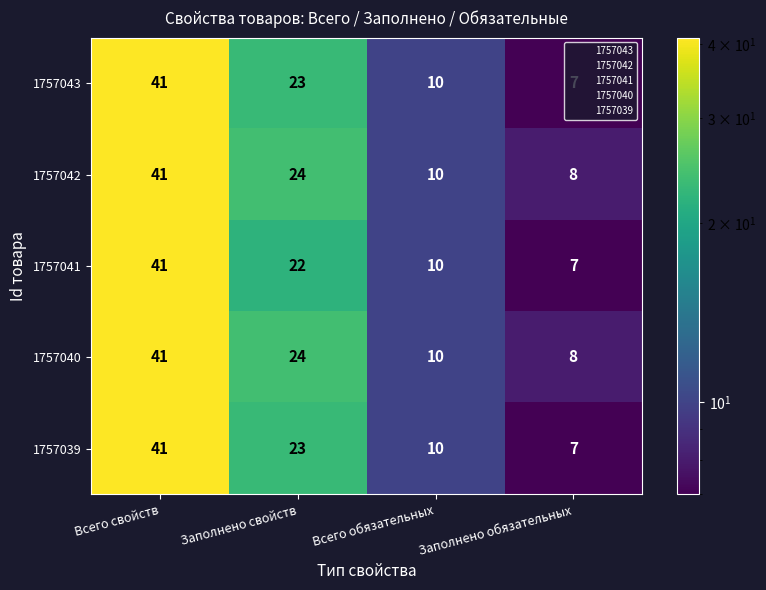

What is the sum of the 1757042 values at Всего обязательных and Всего свойств?

51